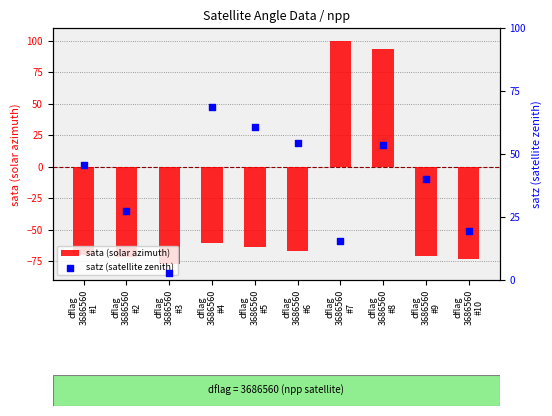

What is the total value across all series at dflag
3686560
#9?

-31.1